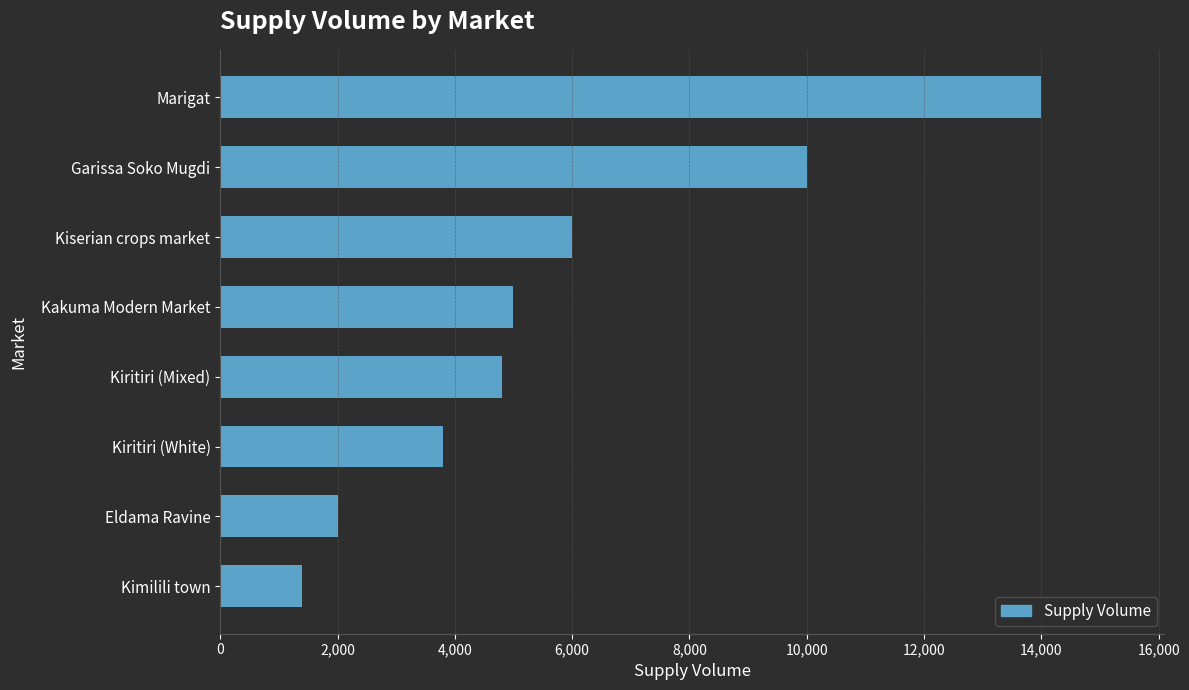

What is the sum of all values?

47000